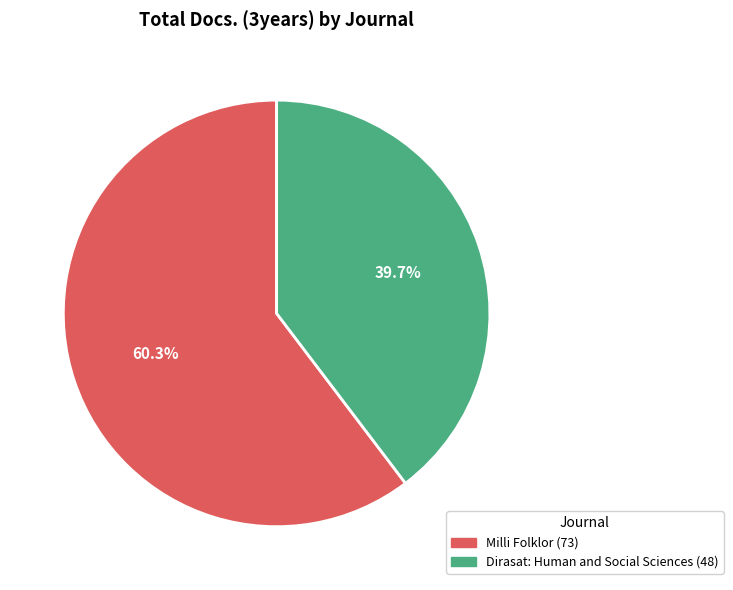

What is the ratio of the value at Milli Folklor to the value at Dirasat: Human and Social Sciences?

1.5